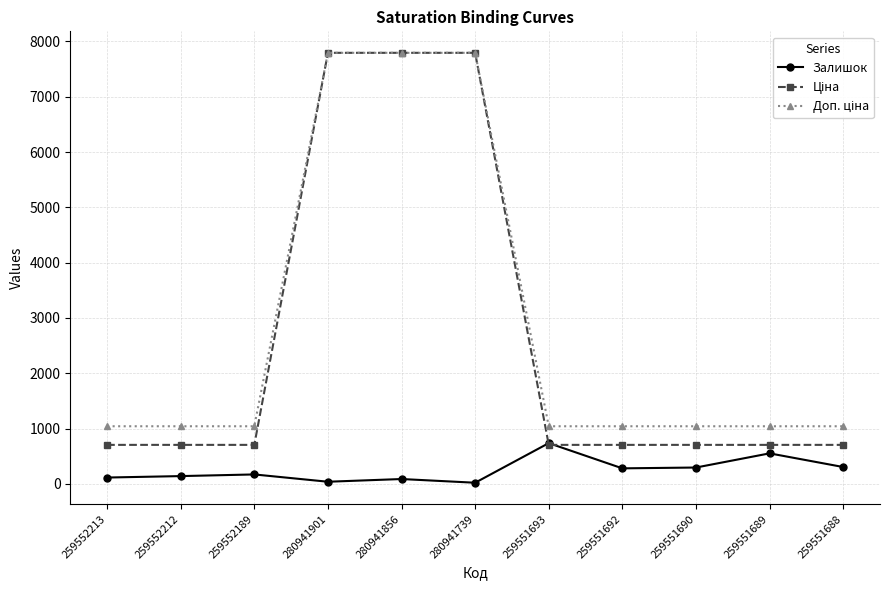

Does the chart display data point markers on the line(s)?

Yes